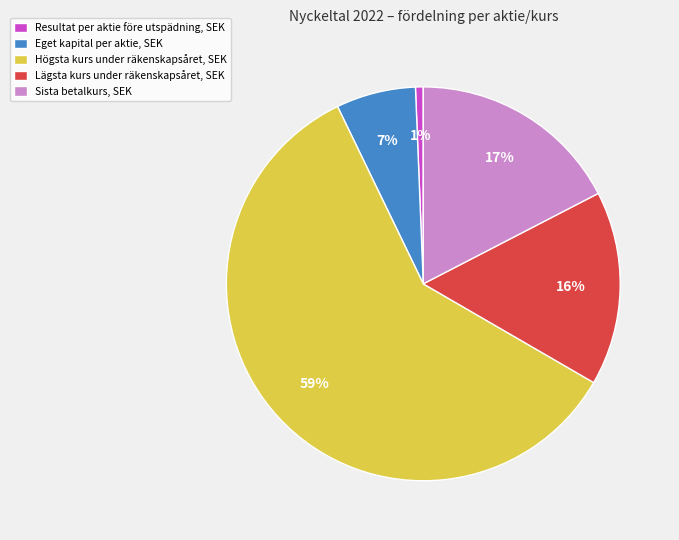

To the nearest percent, what percentage of the pie is Eget kapital per aktie, SEK?

7%